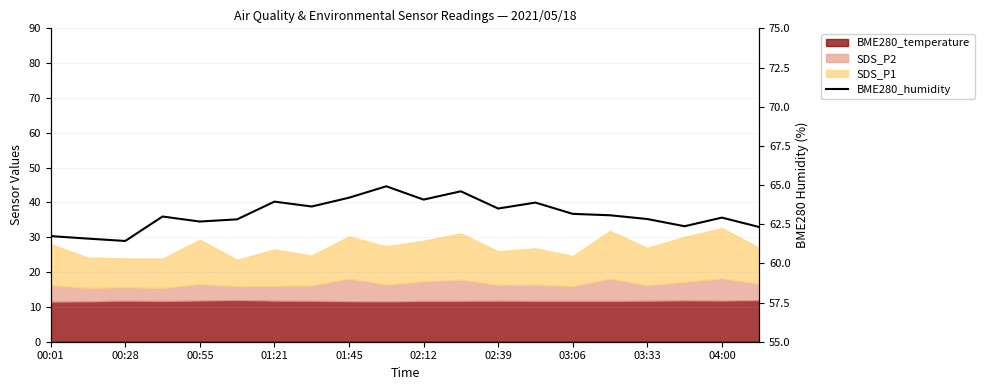

Count the number of categories in the chart.

20